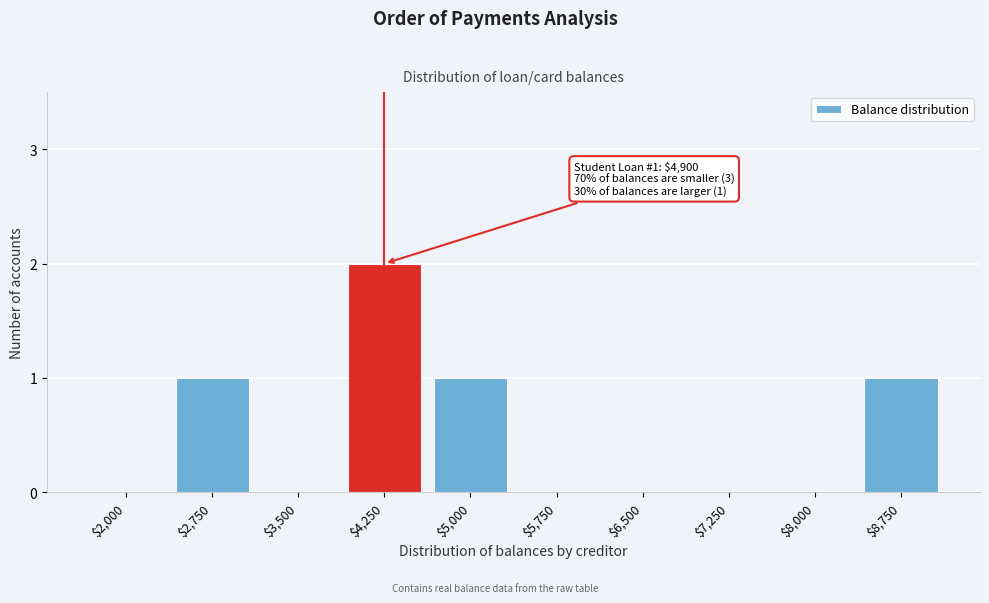

What is the sum of all values?

5